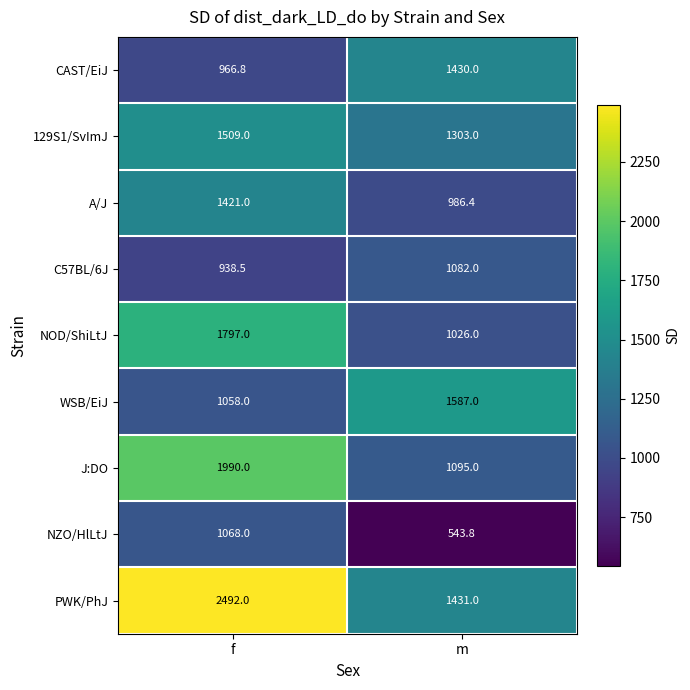

Is it true that WSB/EiJ equals 1587.0 at m?

True